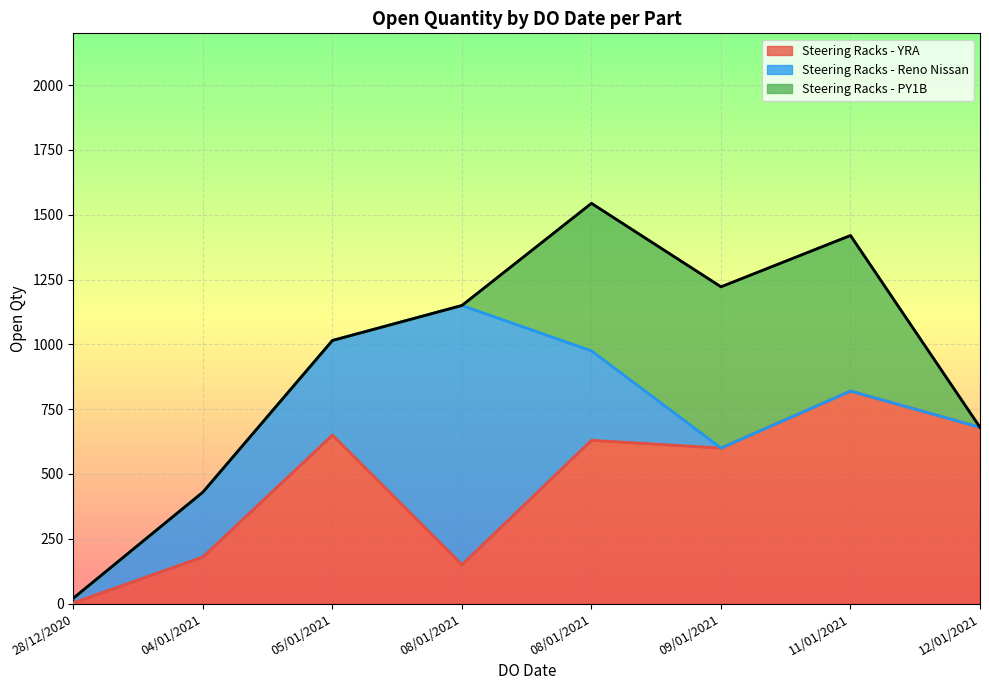

What is the difference between the second highest and second lowest values?

990